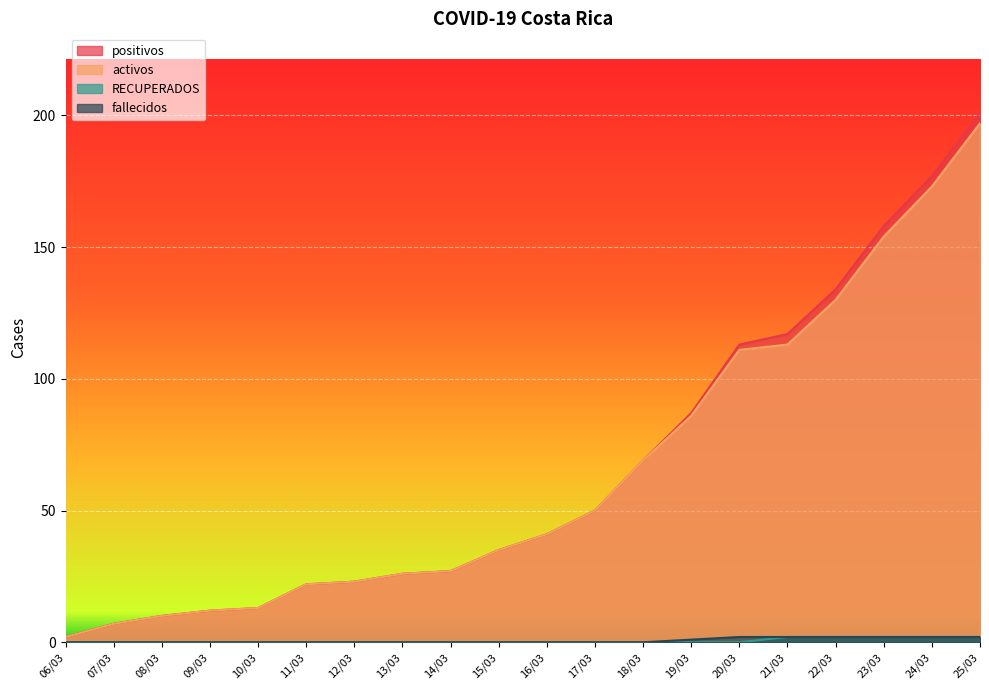

At which category is the sum across all series the highest?

25/03